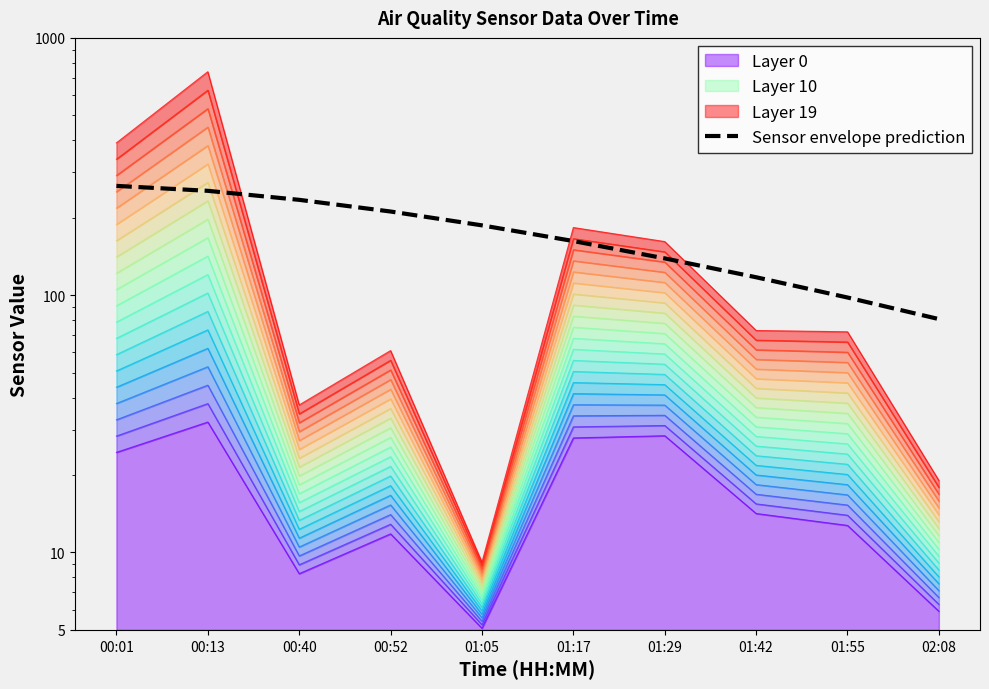

What is the label of the 5th point from the left?

01:05